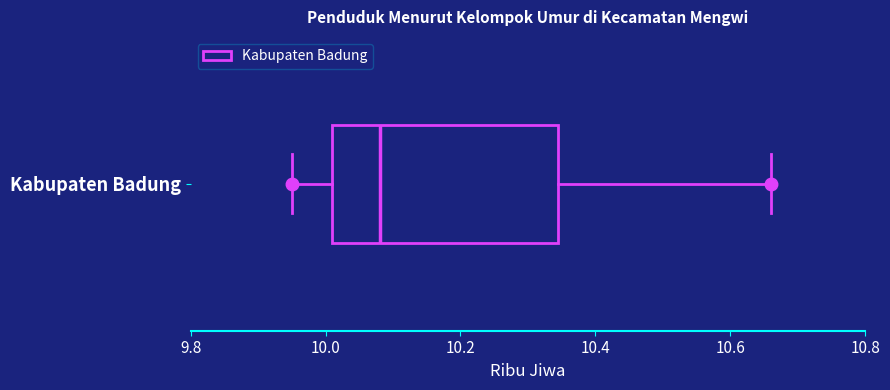

Transcribe this box plot: give where the median line is, the range the box spans, and where the two whiskers end, as read against the x-axis. The values are not printed on the chart, so give them approximately, as read against the axis.

median 10.08, box 10.02 to 10.34, whiskers 9.96 to 10.66